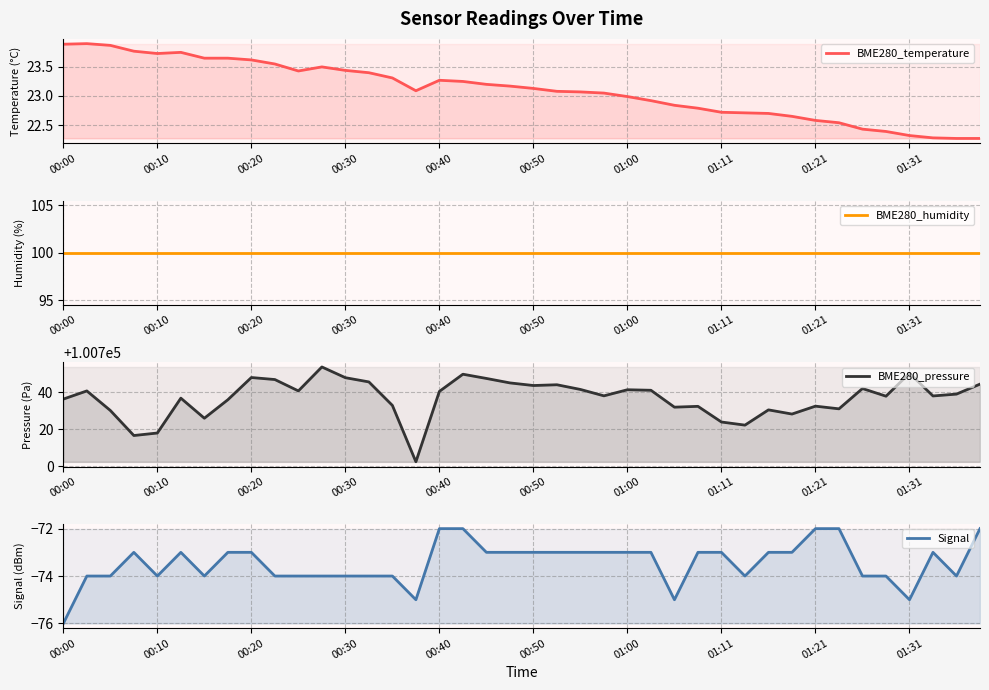

What is the sum of all BME280_humidity values?

4000.0